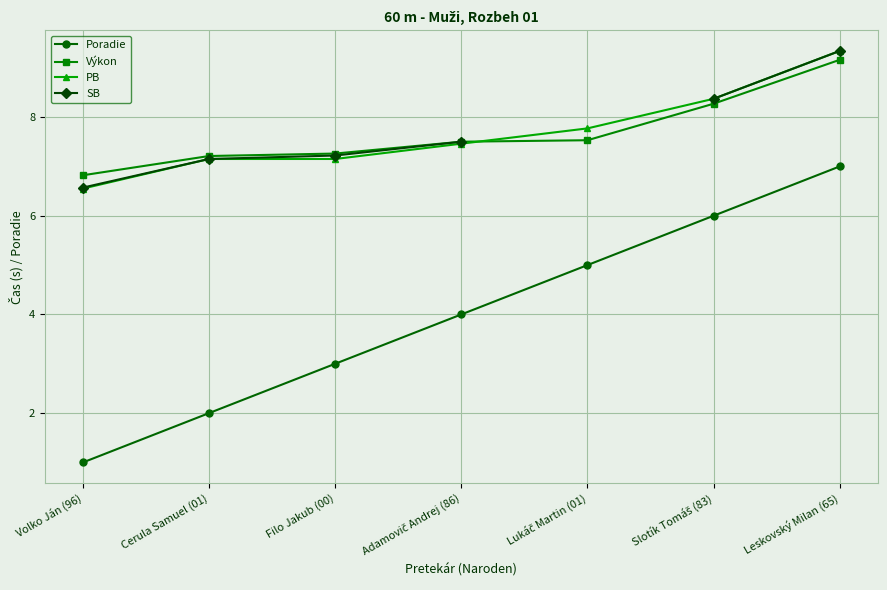

What is the sum of all PB values?

53.8